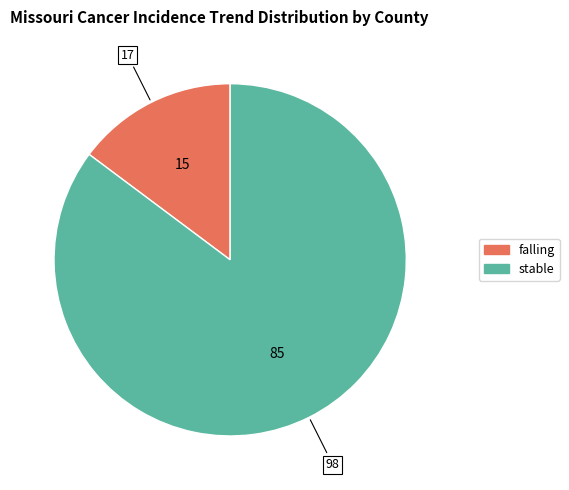

Do stable and falling together represent more than half of the pie?

Yes